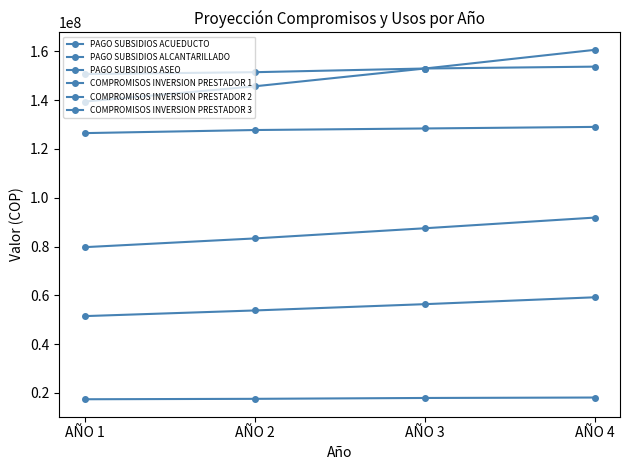

How many lines are shown in the chart?

6